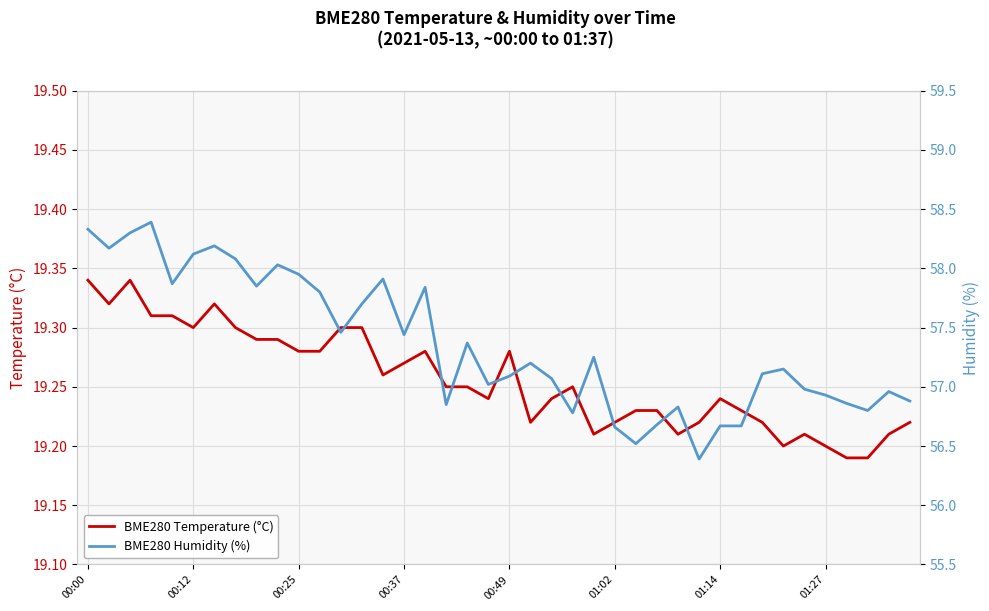

Reading right to left, what are all the values shown in this chart?

BME280 Temperature (°C): 19.2	19.2	19.2	19.2	19.2	19.2	19.2	19.2	19.2	19.2	19.2	19.2	19.2	19.2	19.2	19.2	19.2	19.2	19.2	19.3	19.2	19.2	19.2	19.3	19.3	19.3	19.3	19.3	19.3	19.3	19.3	19.3	19.3	19.3	19.3	19.3	19.3	19.3	19.3	19.3
BME280 Humidity (%): 56.9	57.0	56.8	56.9	56.9	57.0	57.1	57.1	56.7	56.7	56.4	56.8	56.7	56.5	56.7	57.2	56.8	57.1	57.2	57.1	57.0	57.4	56.9	57.8	57.4	57.9	57.7	57.5	57.8	58.0	58.0	57.9	58.1	58.2	58.1	57.9	58.4	58.3	58.2	58.3